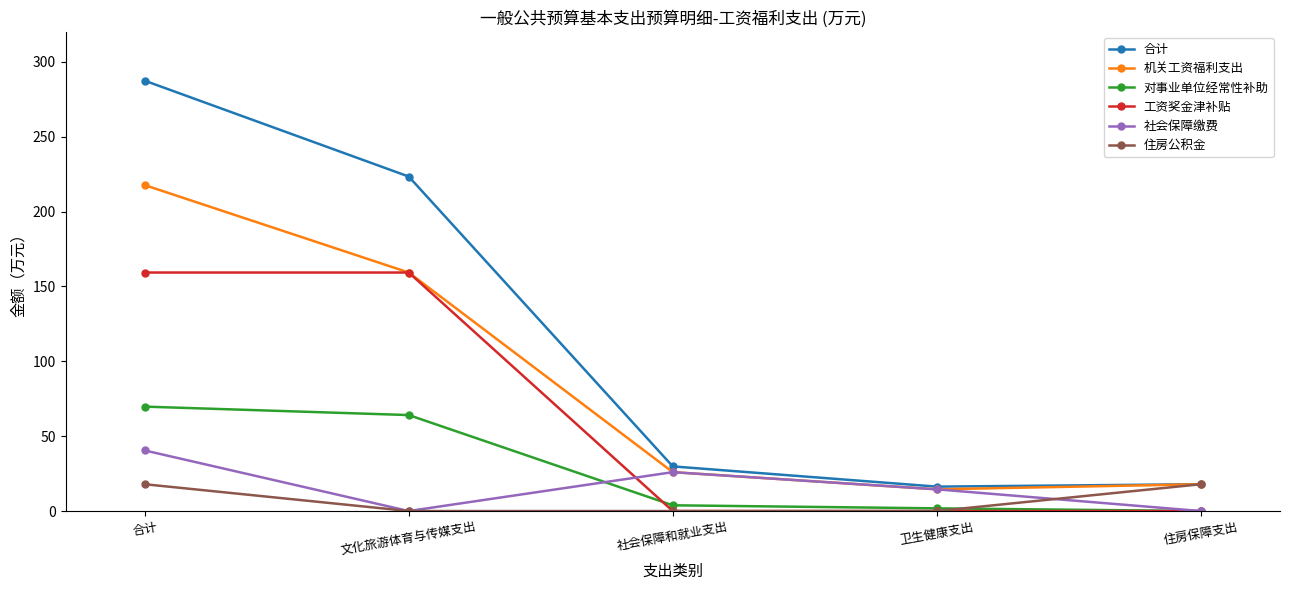

Which series has the widest spread of values?

合计